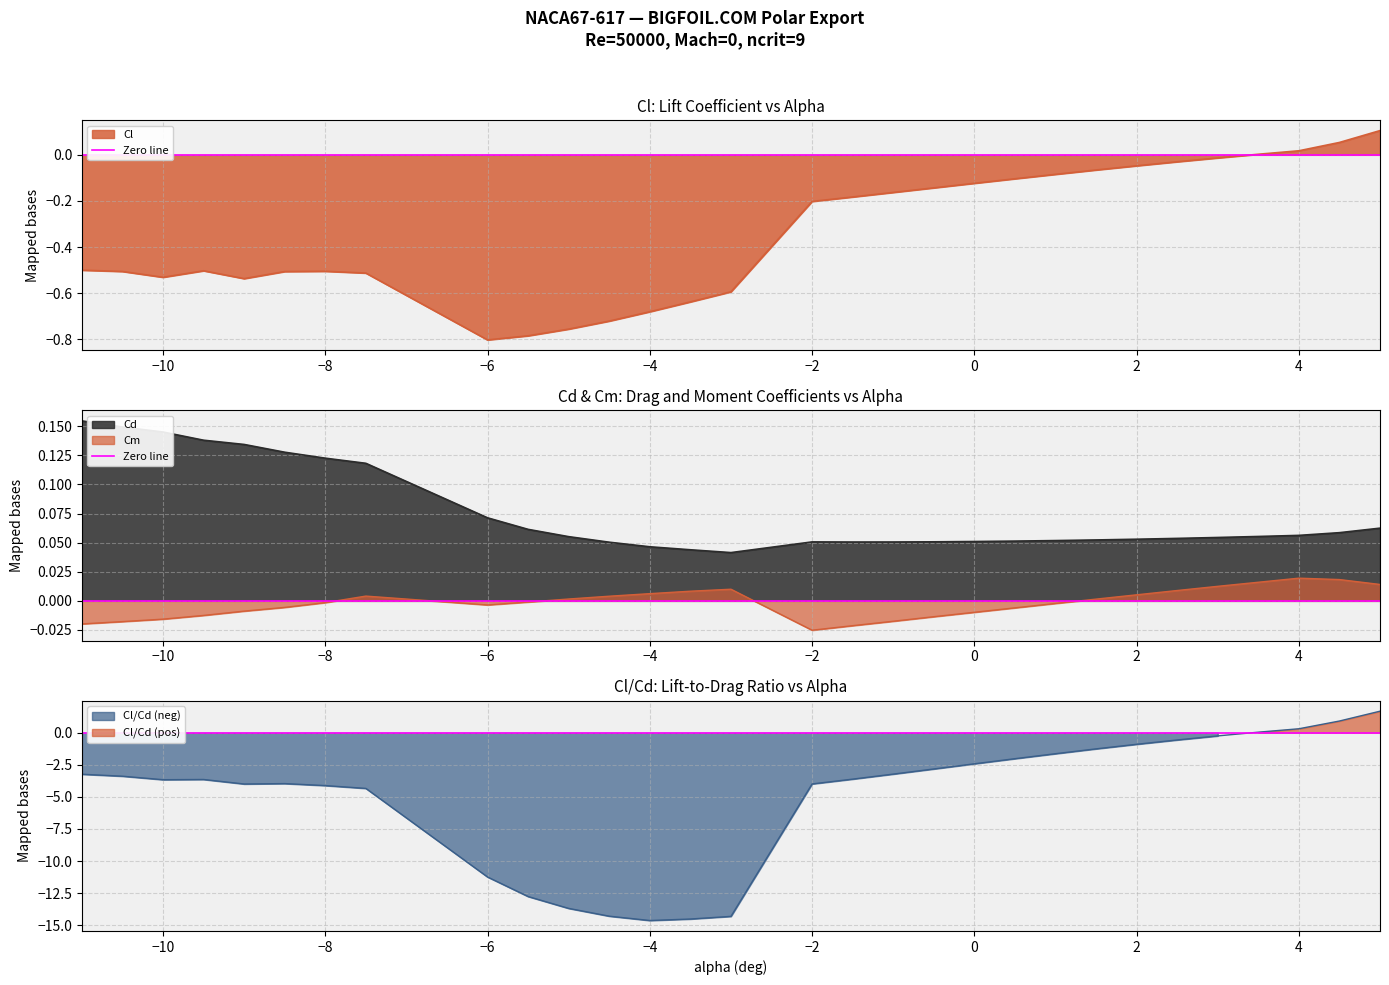

How many data points in Cl/Cd are above -3?

12